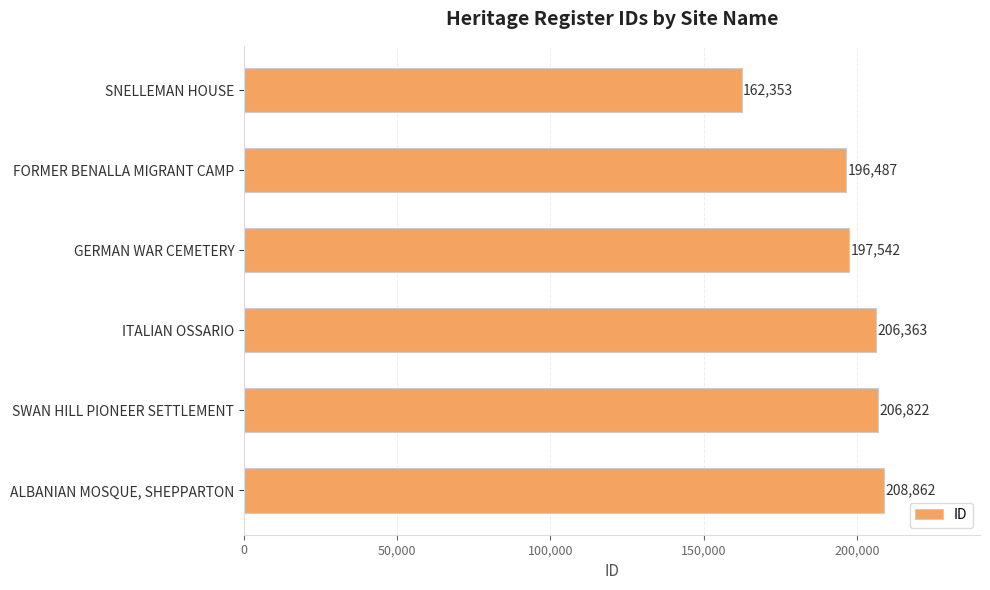

What position from the top is GERMAN WAR CEMETERY?

3